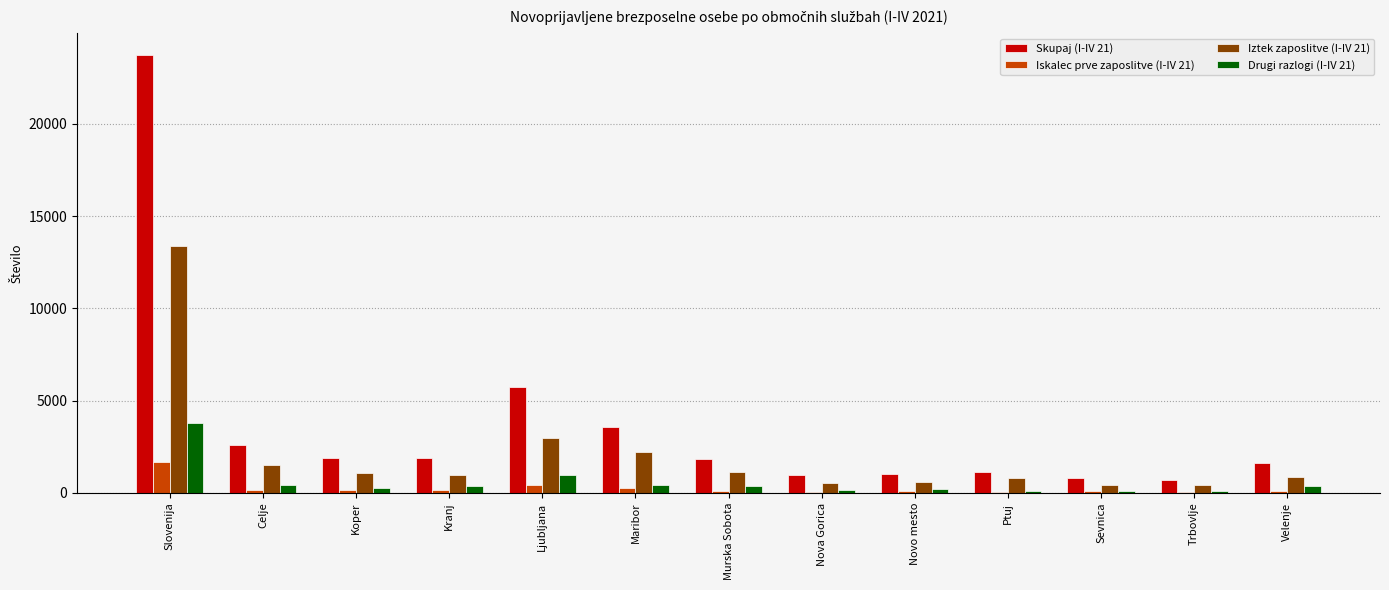

Which series has the largest total across all categories?

Skupaj (I-IV 21)